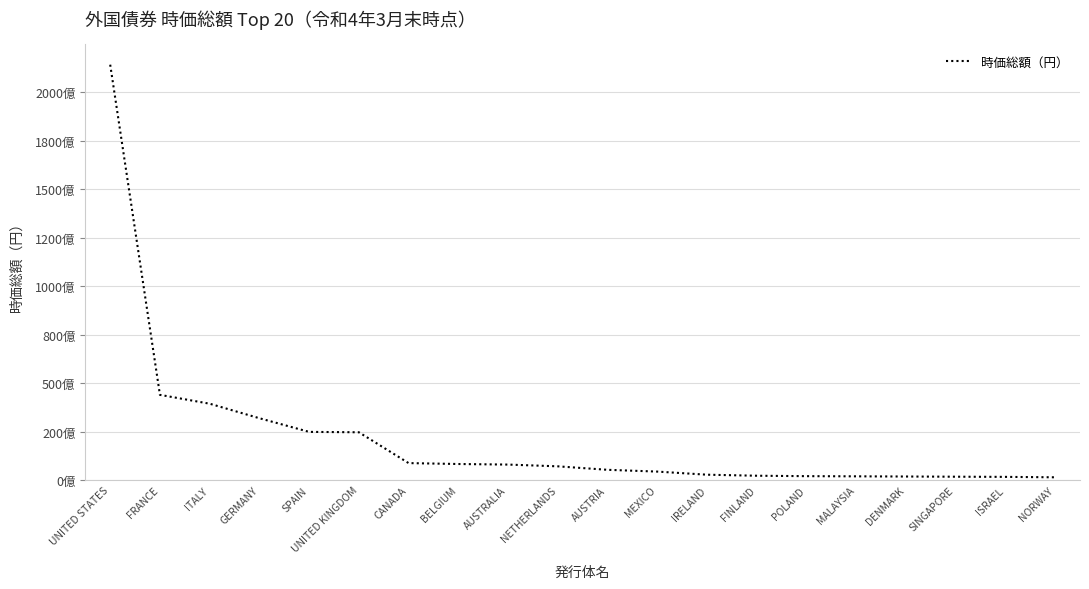

Does the chart have visible grid lines?

Yes